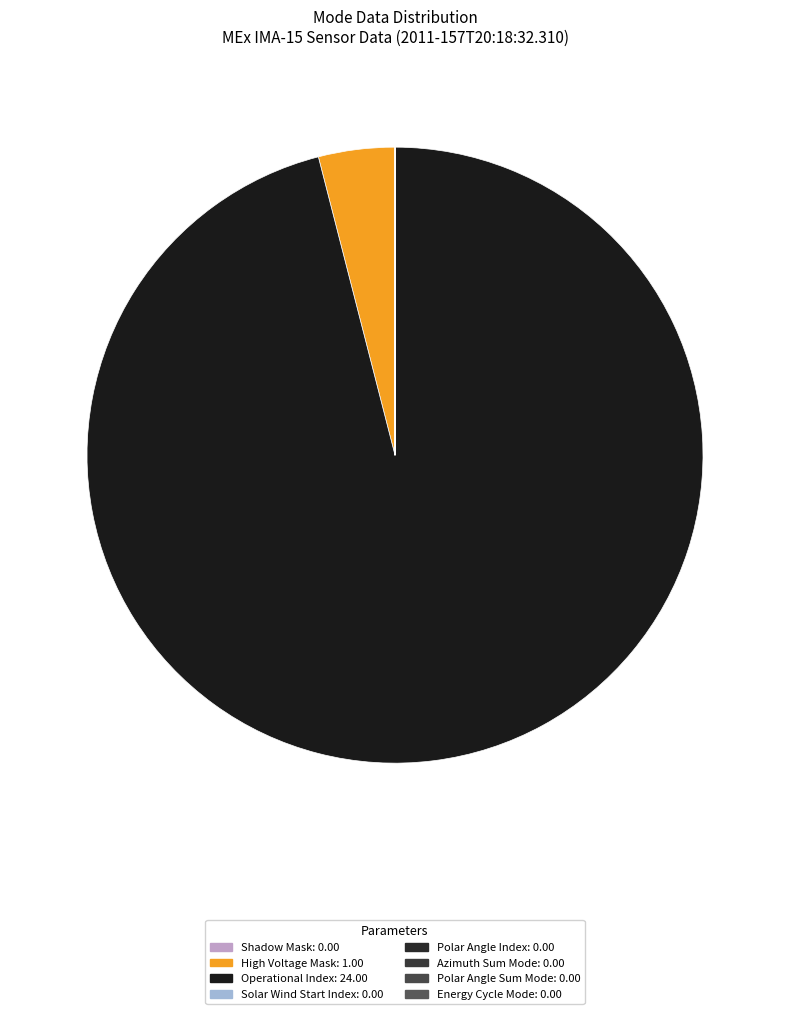

What percentage is the High Voltage Mask slice, to the nearest percent?

4%